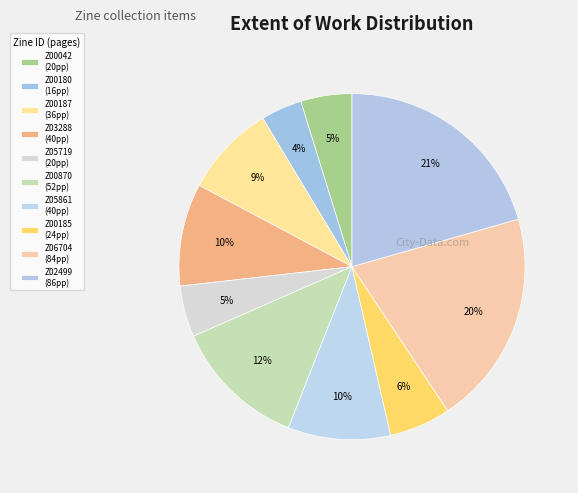

Approximately how many times larger is the value at Z00870 compared to Z00185?

2.2